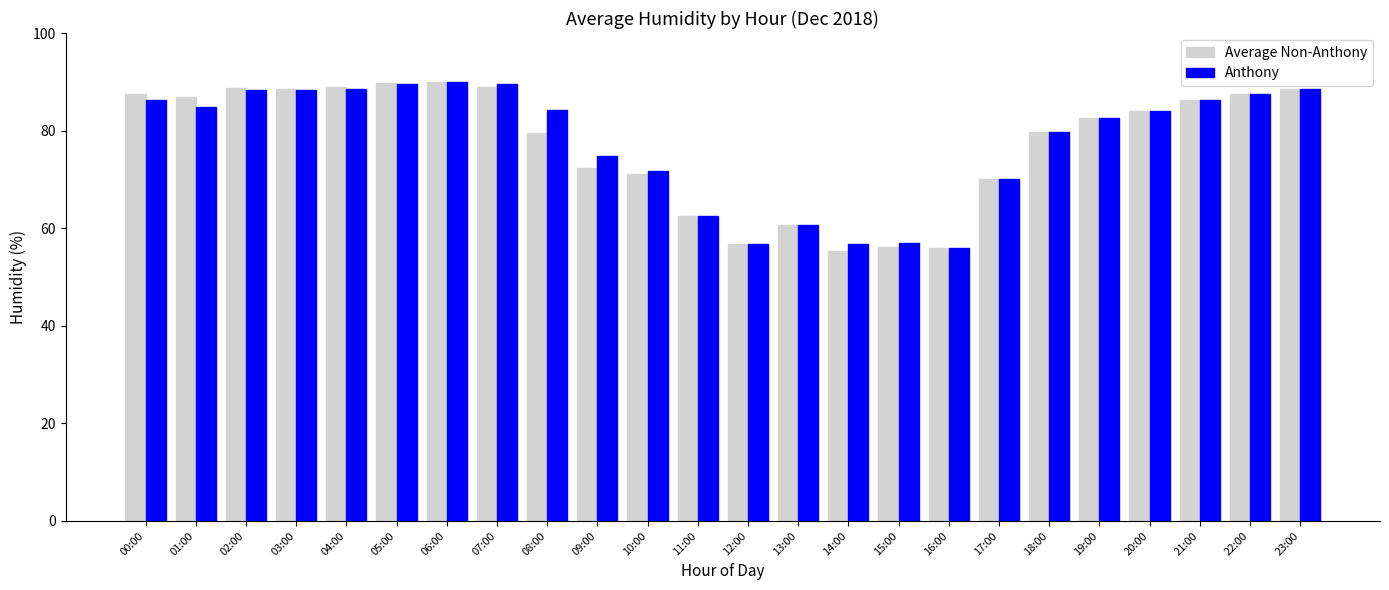

The Anthony series shows 86.3 at 00:00. True or false?

True